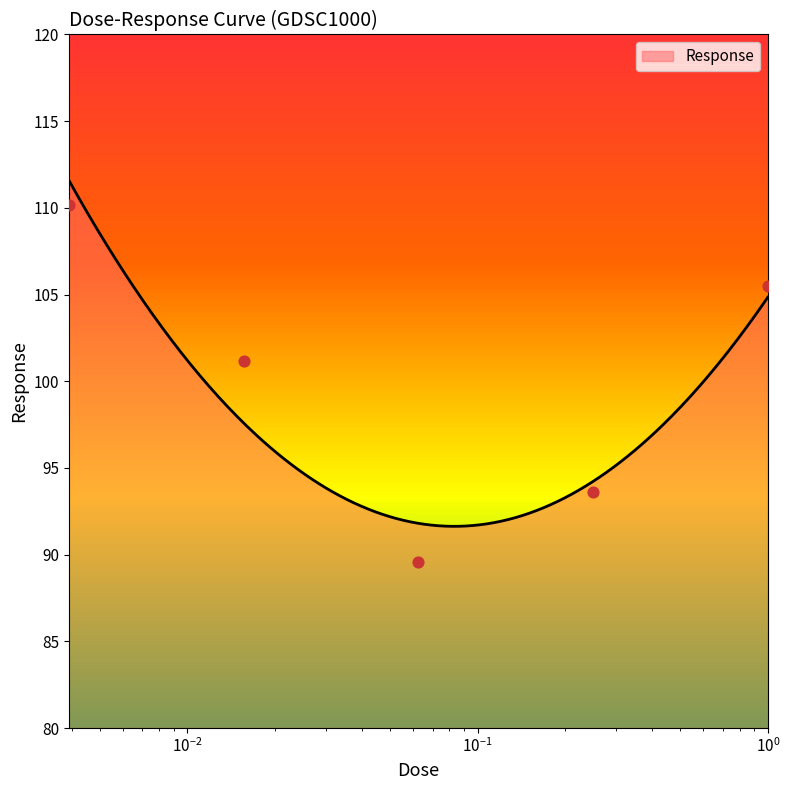

What is the change in value from 0.00390625 to 0.25?

-16.6